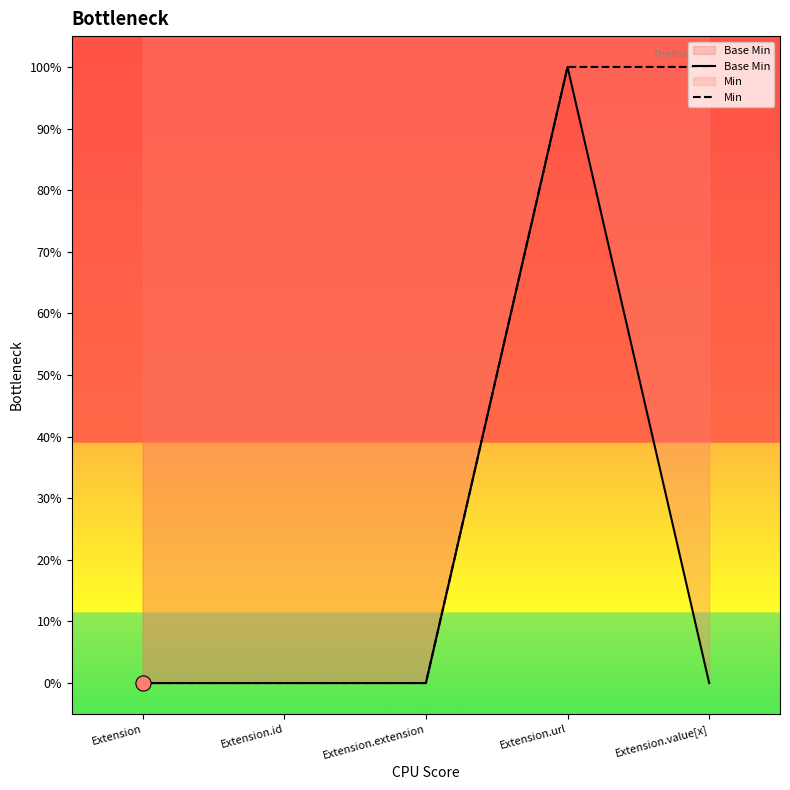

Which series contains the highest Y value?

Base Min